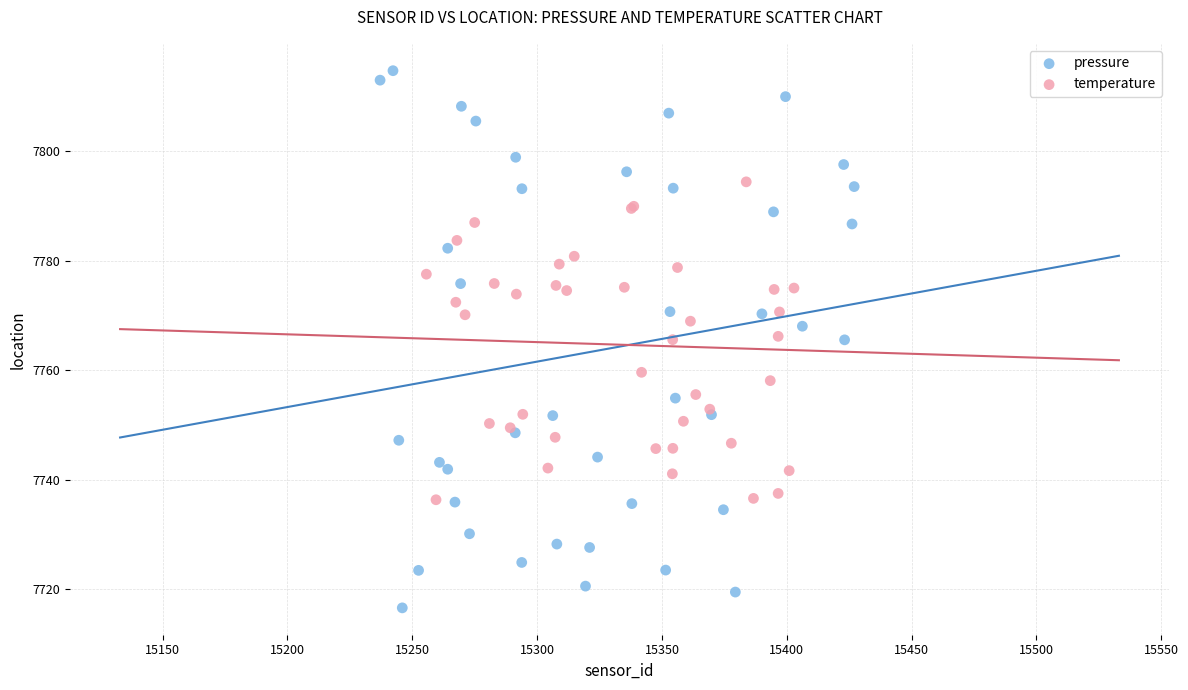

What are all the series names shown in the legend?

pressure, temperature